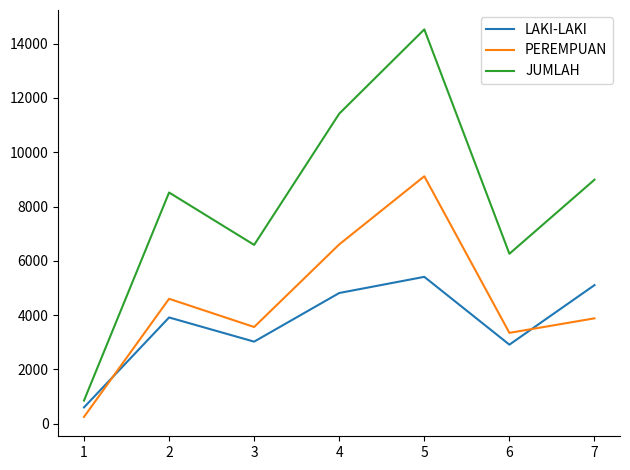

True or false: PEREMPUAN and LAKI-LAKI intersect in this chart.

True